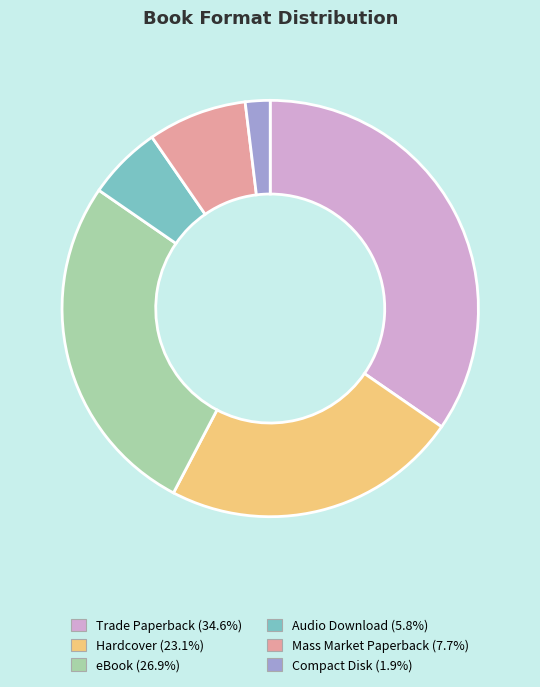

Is there a majority slice in this chart?

No